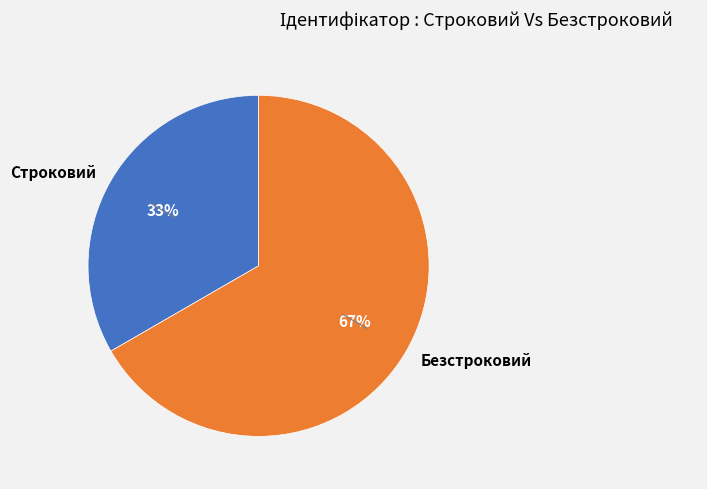

How many segments does this pie chart have?

2